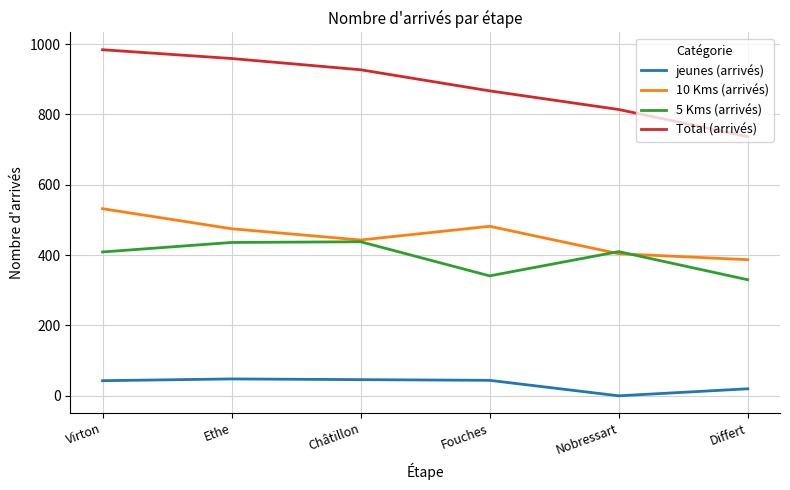

Where is the first local minimum for 5 Kms (arrivés)?

Fouches